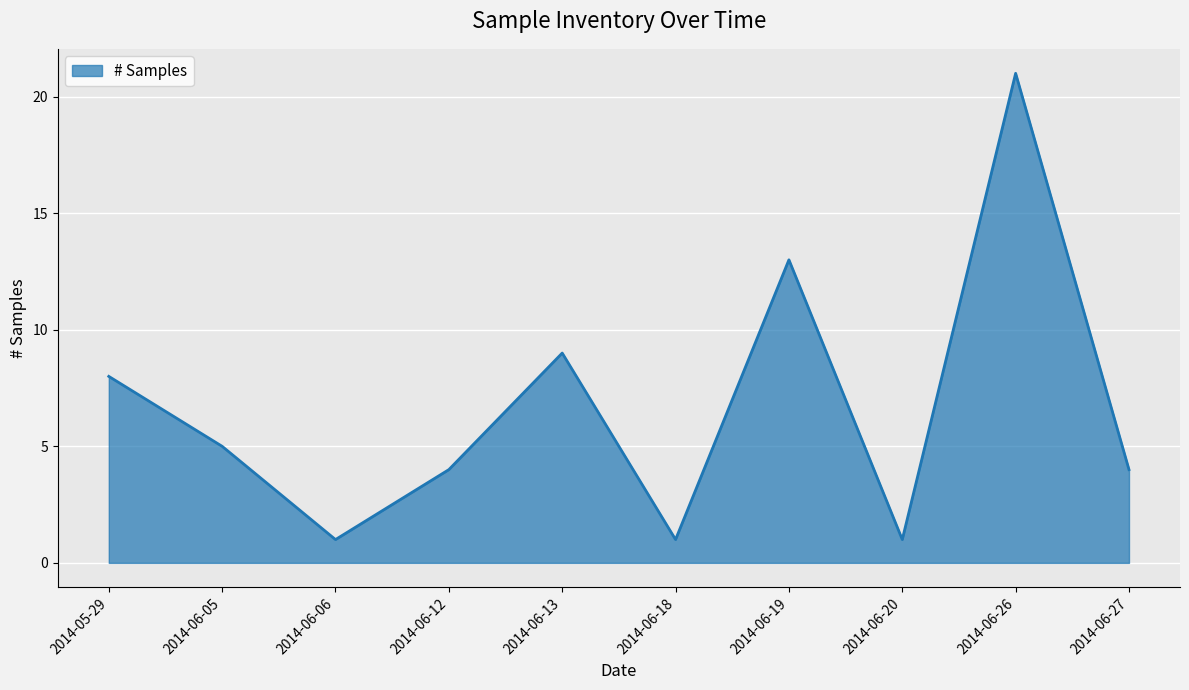

At which category does the data reach its first local valley?

2014-06-06